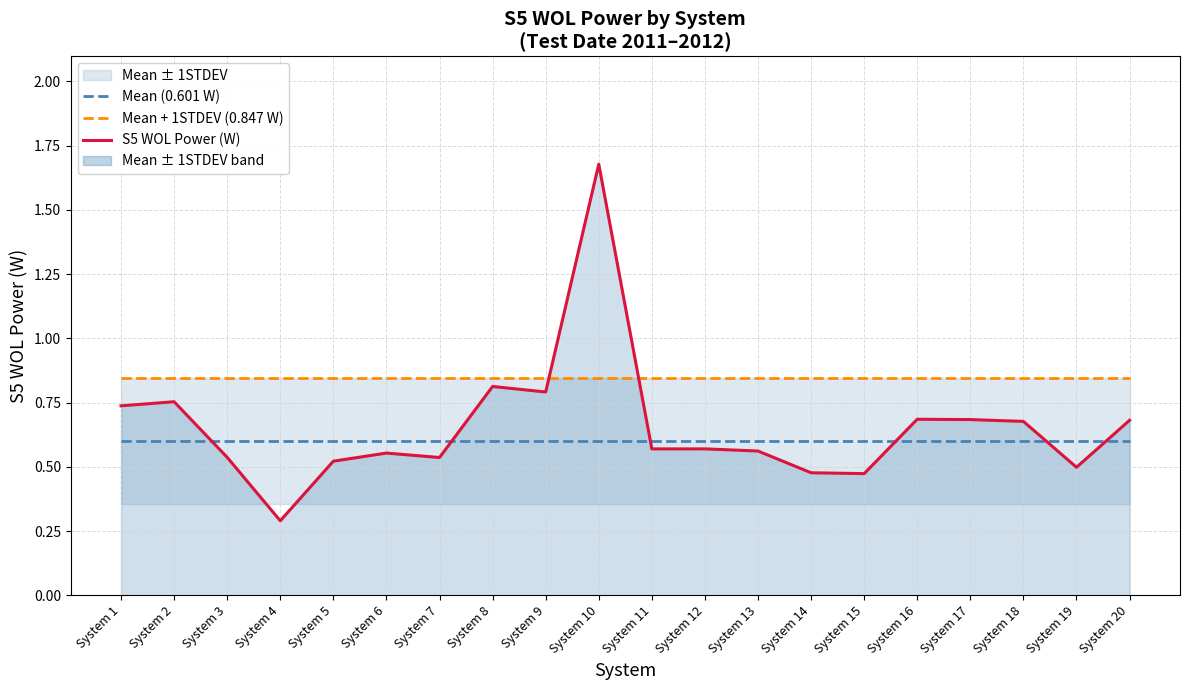

Reading right to left, what are all the values shown in this chart?

Mean (0.601 W): System 20=0.6	System 19=0.6	System 18=0.6	System 17=0.6	System 16=0.6	System 15=0.6	System 14=0.6	System 13=0.6	System 12=0.6	System 11=0.6	System 10=0.6	System 9=0.6	System 8=0.6	System 7=0.6	System 6=0.6	System 5=0.6	System 4=0.6	System 3=0.6	System 2=0.6	System 1=0.6
Mean + 1STDEV (0.847 W): System 20=0.8	System 19=0.8	System 18=0.8	System 17=0.8	System 16=0.8	System 15=0.8	System 14=0.8	System 13=0.8	System 12=0.8	System 11=0.8	System 10=0.8	System 9=0.8	System 8=0.8	System 7=0.8	System 6=0.8	System 5=0.8	System 4=0.8	System 3=0.8	System 2=0.8	System 1=0.8
S5 WOL Power (W): System 20=0.7	System 19=0.5	System 18=0.7	System 17=0.7	System 16=0.7	System 15=0.5	System 14=0.5	System 13=0.6	System 12=0.6	System 11=0.6	System 10=1.7	System 9=0.8	System 8=0.8	System 7=0.5	System 6=0.6	System 5=0.5	System 4=0.3	System 3=0.5	System 2=0.8	System 1=0.7